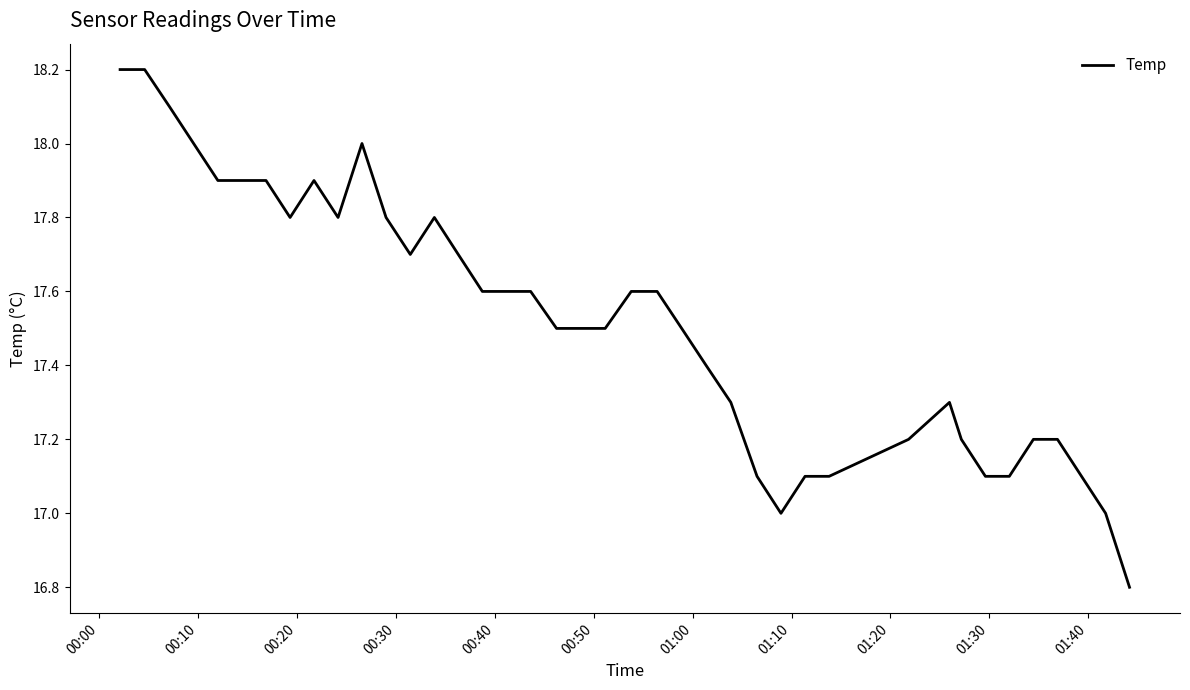

What is the maximum value shown in the chart?

18.2